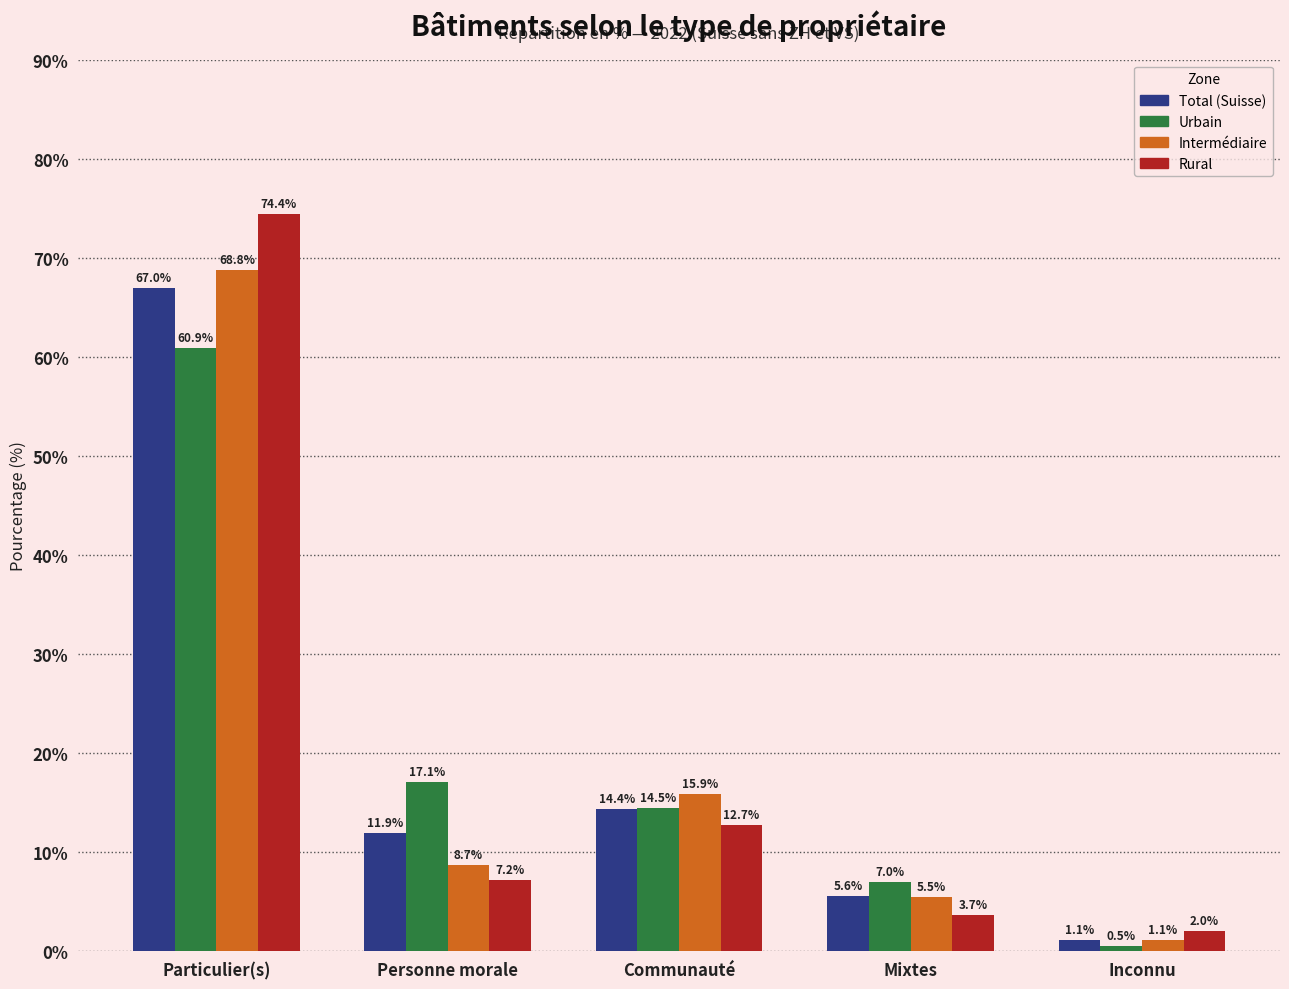

Reading left to right, transcribe all the data shown in this chart.

Total (Suisse): Particulier(s)=67.0	Personne morale=11.9	Communauté=14.4	Mixtes=5.6	Inconnu=1.1
Urbain: Particulier(s)=60.9	Personne morale=17.1	Communauté=14.5	Mixtes=7.0	Inconnu=0.5
Intermédiaire: Particulier(s)=68.8	Personne morale=8.7	Communauté=15.9	Mixtes=5.5	Inconnu=1.1
Rural: Particulier(s)=74.4	Personne morale=7.2	Communauté=12.7	Mixtes=3.7	Inconnu=2.0